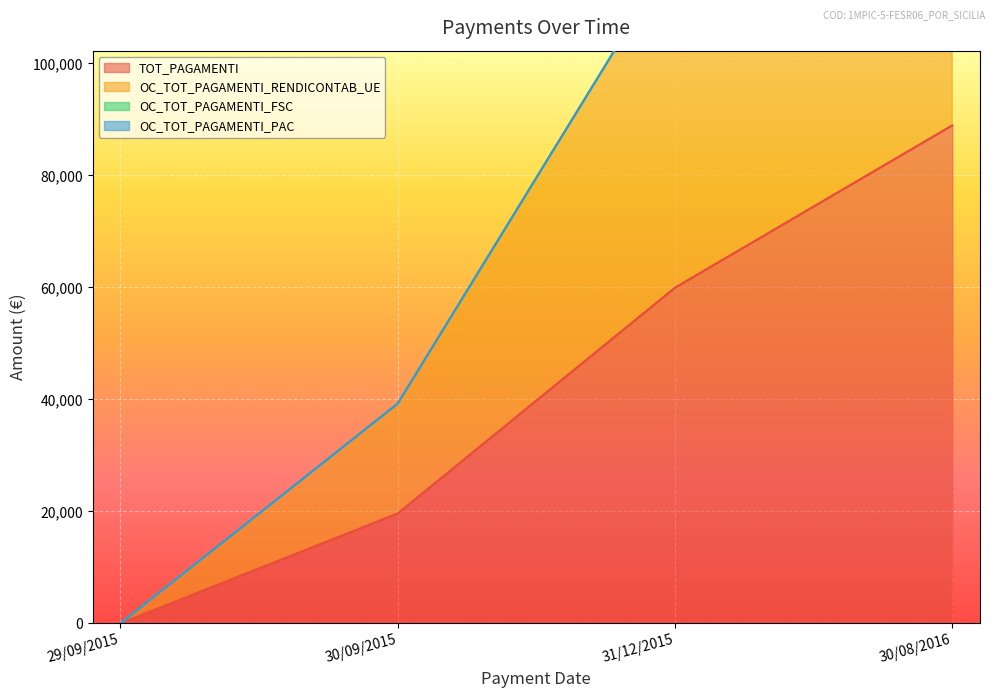

What is the label of the 2nd point from the left?

30/09/2015